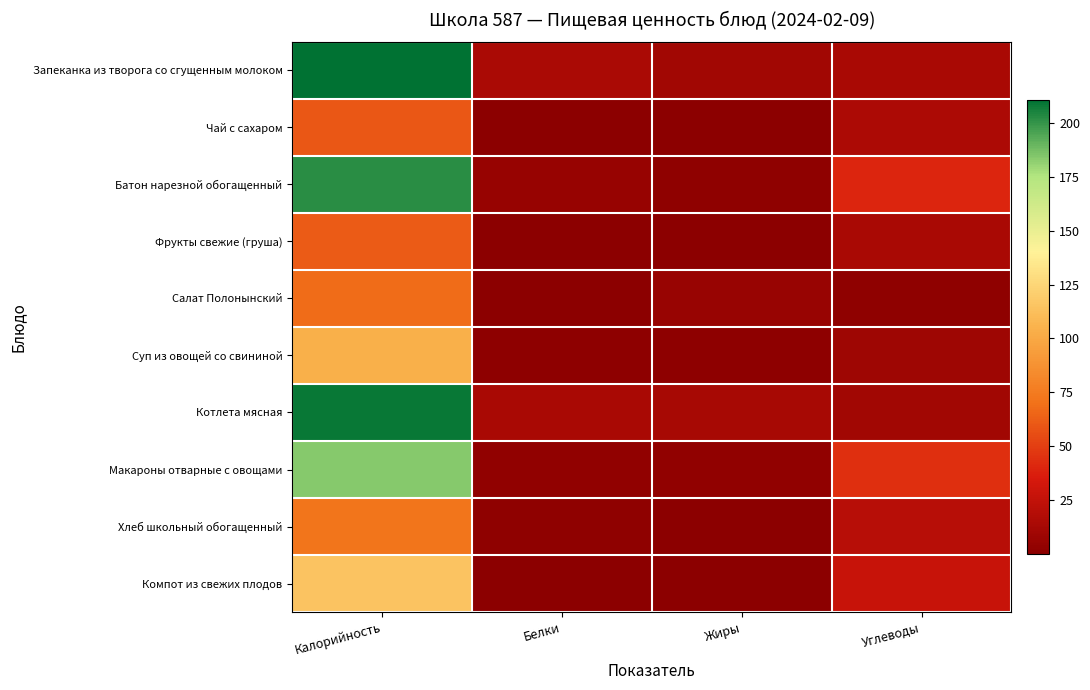

At which category does the chart reach its minimum across all series?

Жиры